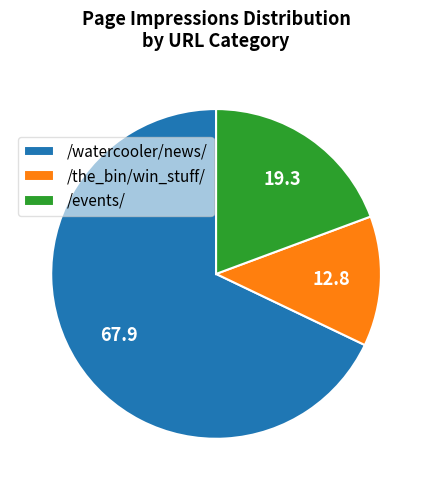

Does any single category account for the majority?

Yes